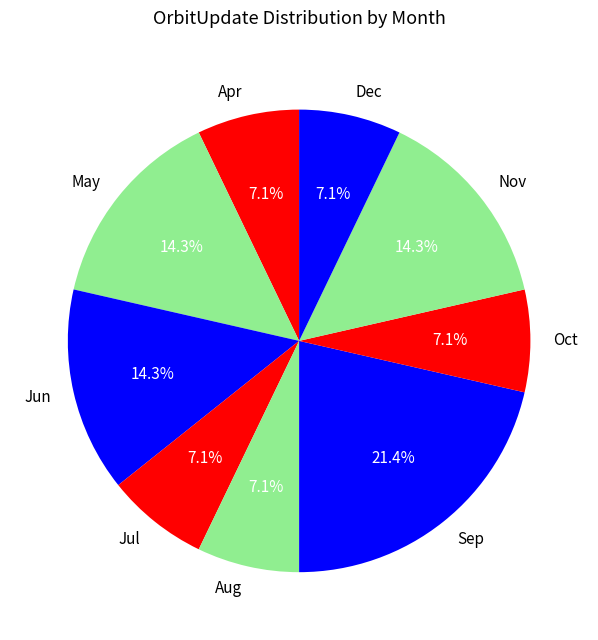

What percentage is the Dec slice, to the nearest percent?

7%